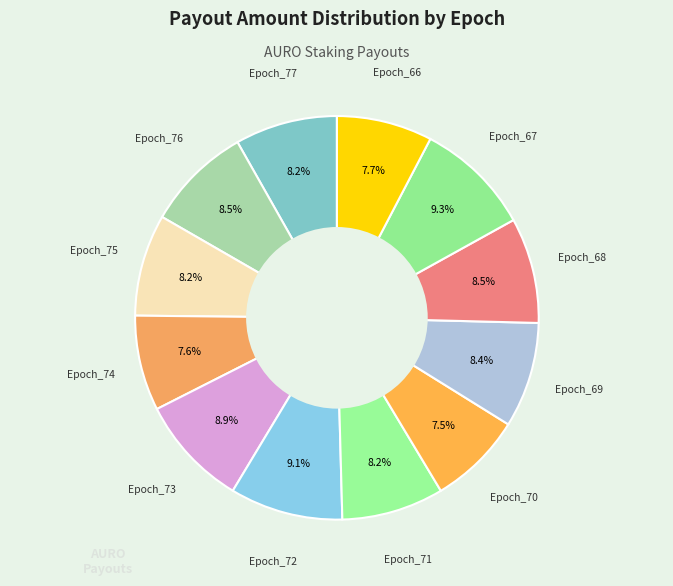

To the nearest percent, what is the difference between the largest and smallest slice percentages?

2%